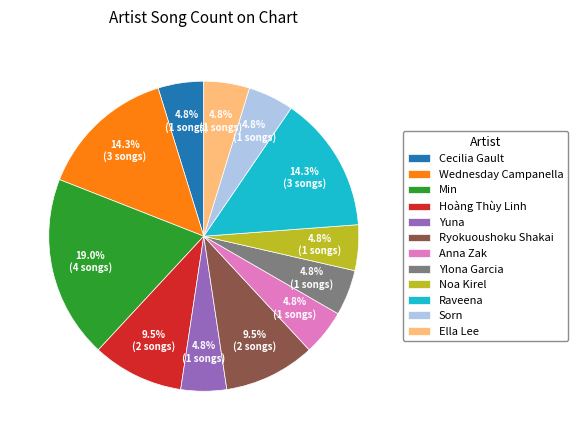

Combined, do Raveena and Noa Kirel account for over 50%?

No